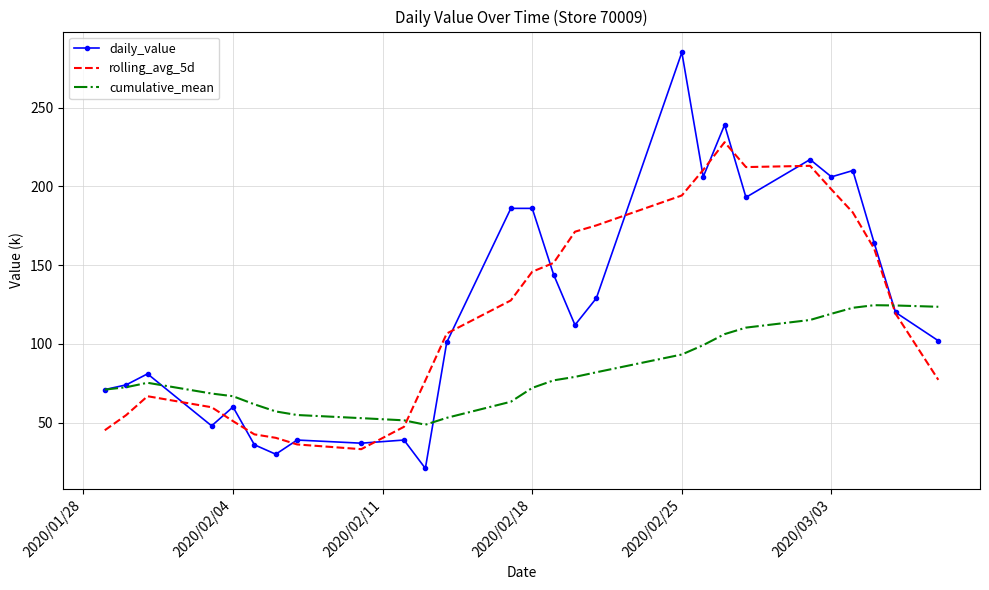

What is the minimum value for cumulative_mean?

48.7